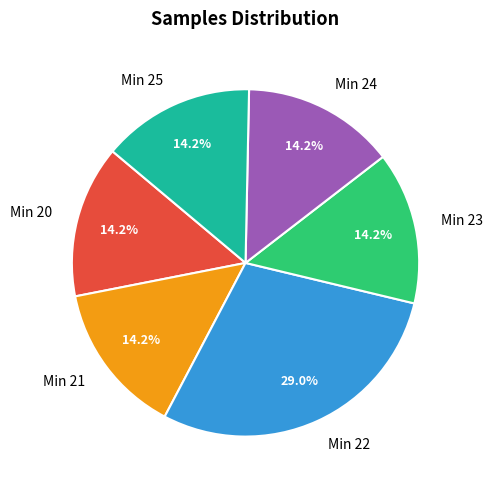

What is the ratio of the value at Min 24 to the value at Min 25?

1.0